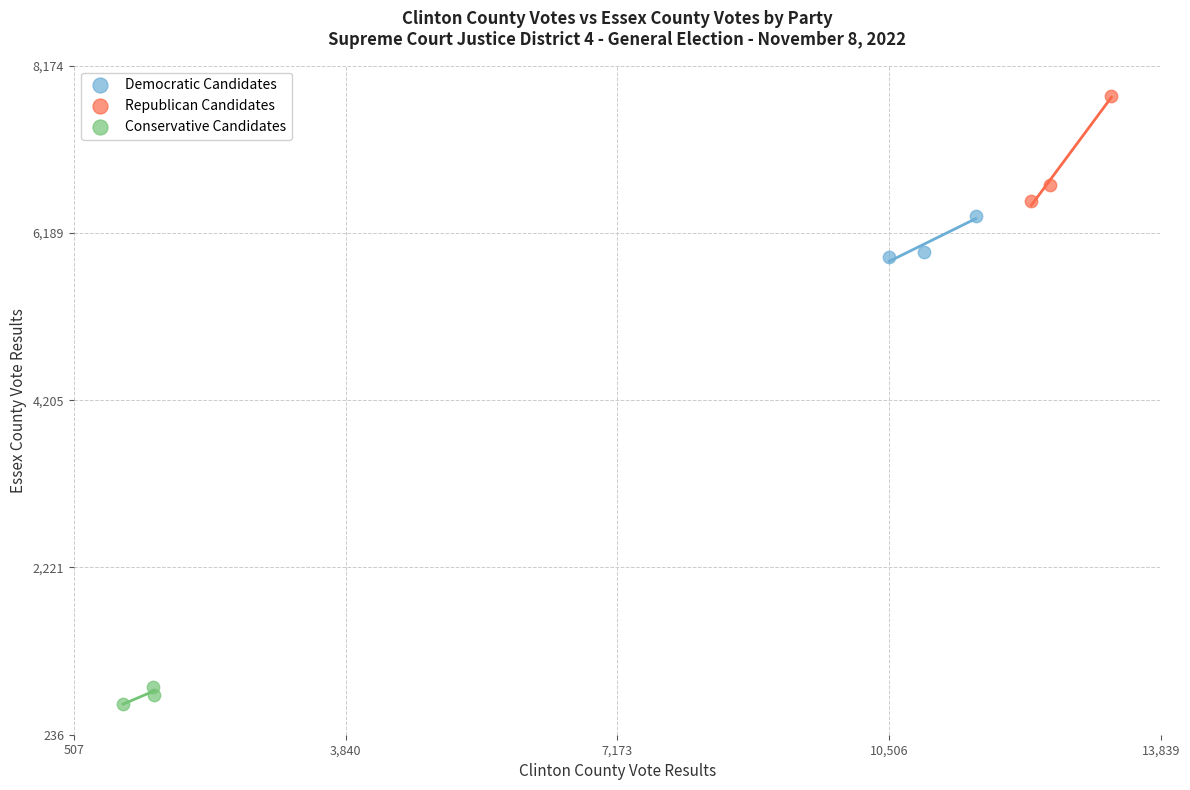

Which series reaches the maximum Y coordinate?

Republican Candidates